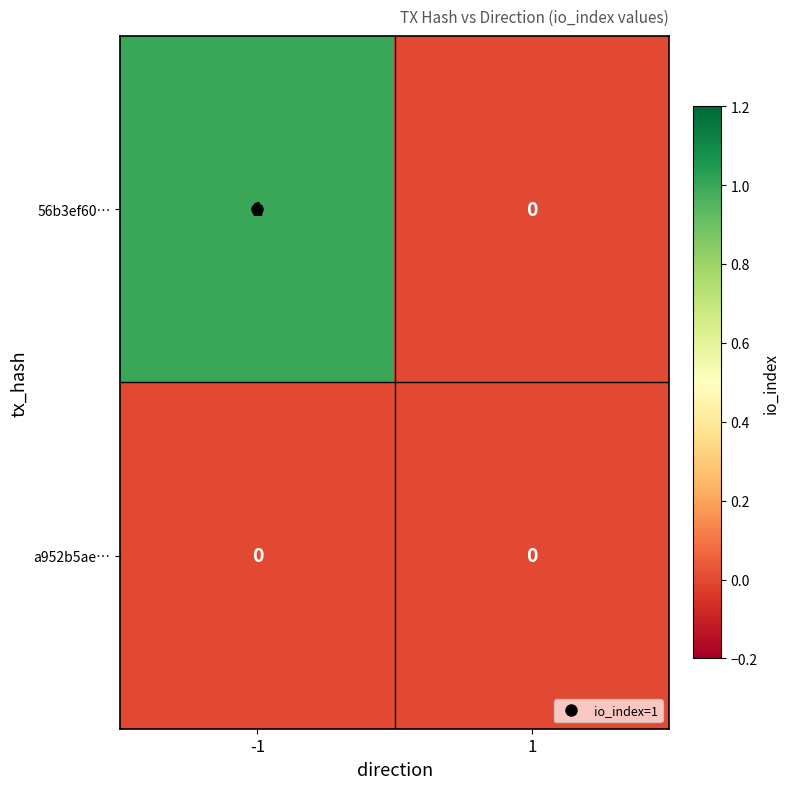

List the series in order of their overall mean, lowest first.

a952b5ae…, 56b3ef60…